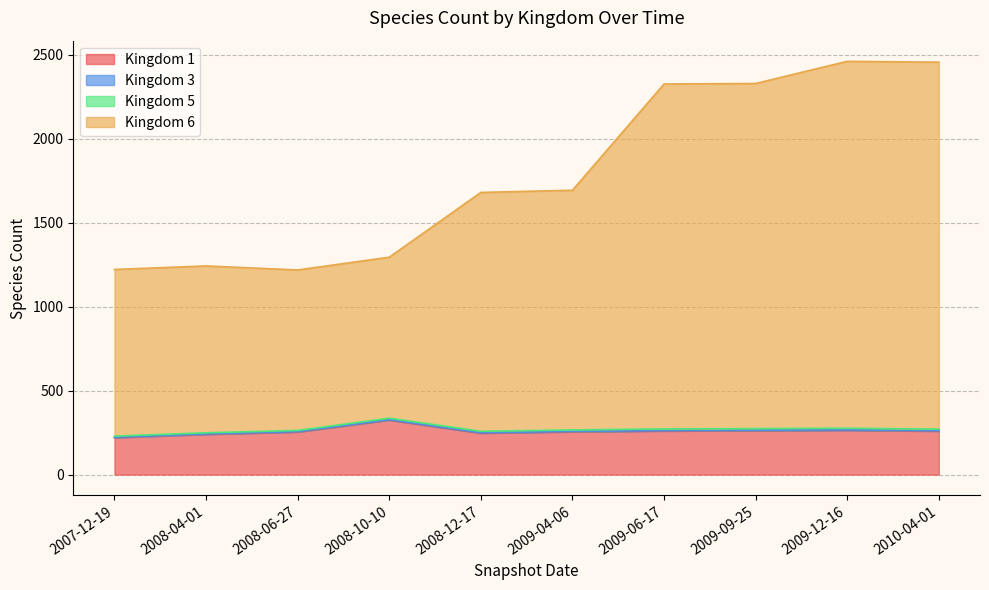

At which label does Kingdom 1 reach its peak?

2008-10-10